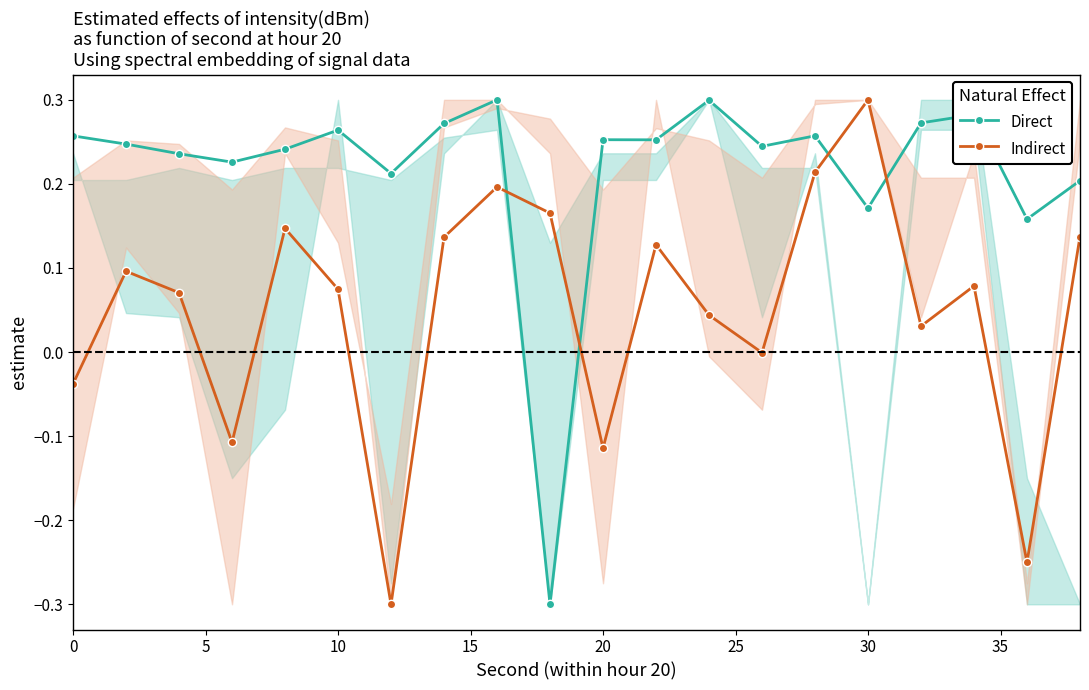

After their last crossing, which series has the higher values: Indirect or Direct?

Direct